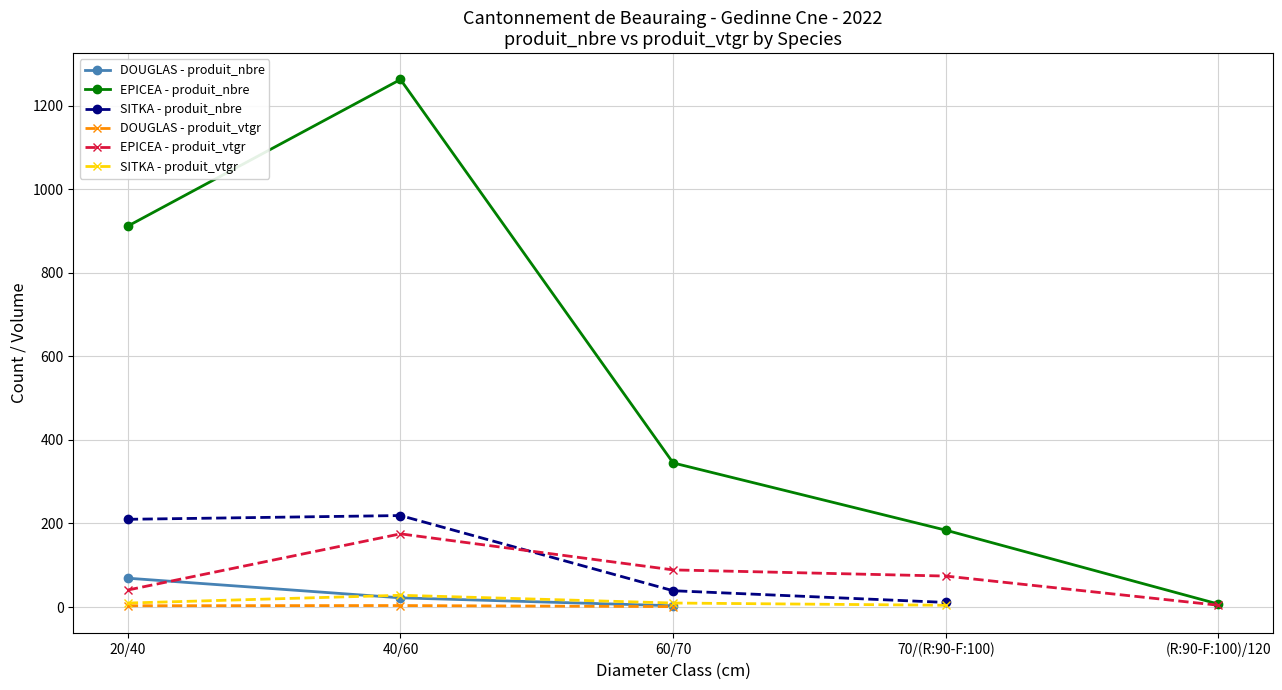

Is it true that EPICEA - produit_nbre equals 251.6 at 70/(R:90-F:100)?

False